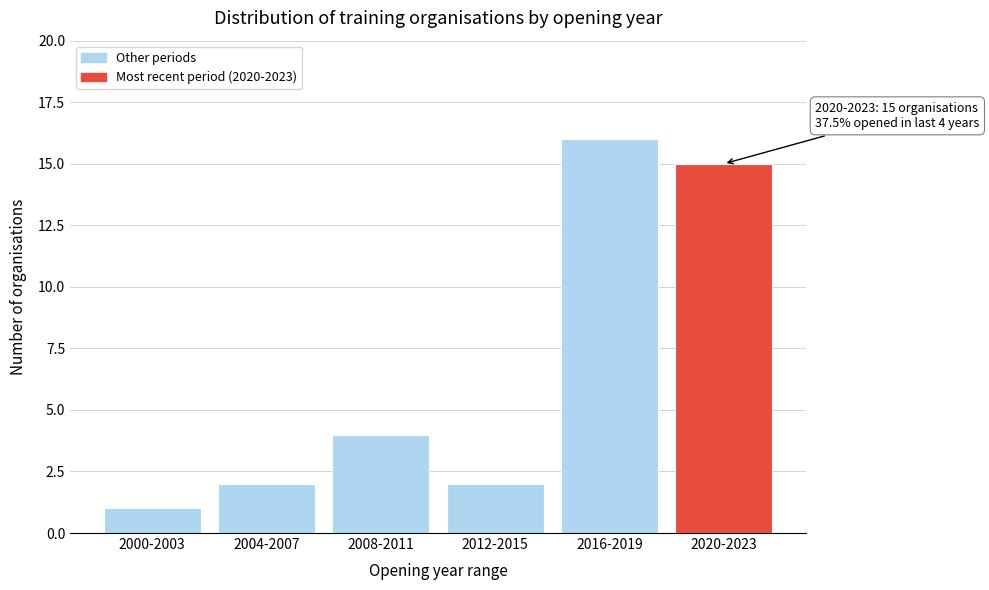

Reading left to right, transcribe all the data shown in this chart.

1	2	4	2	16	15